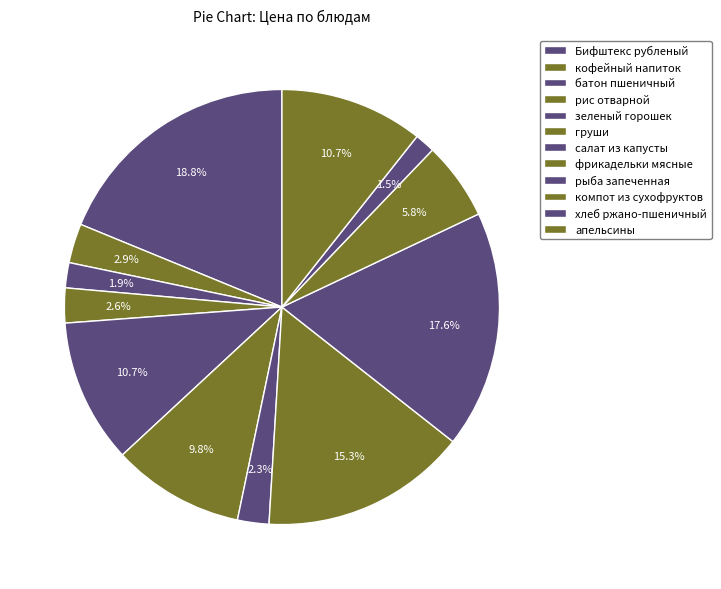

To the nearest percent, what is the combined percentage of груши and батон пшеничный?

12%